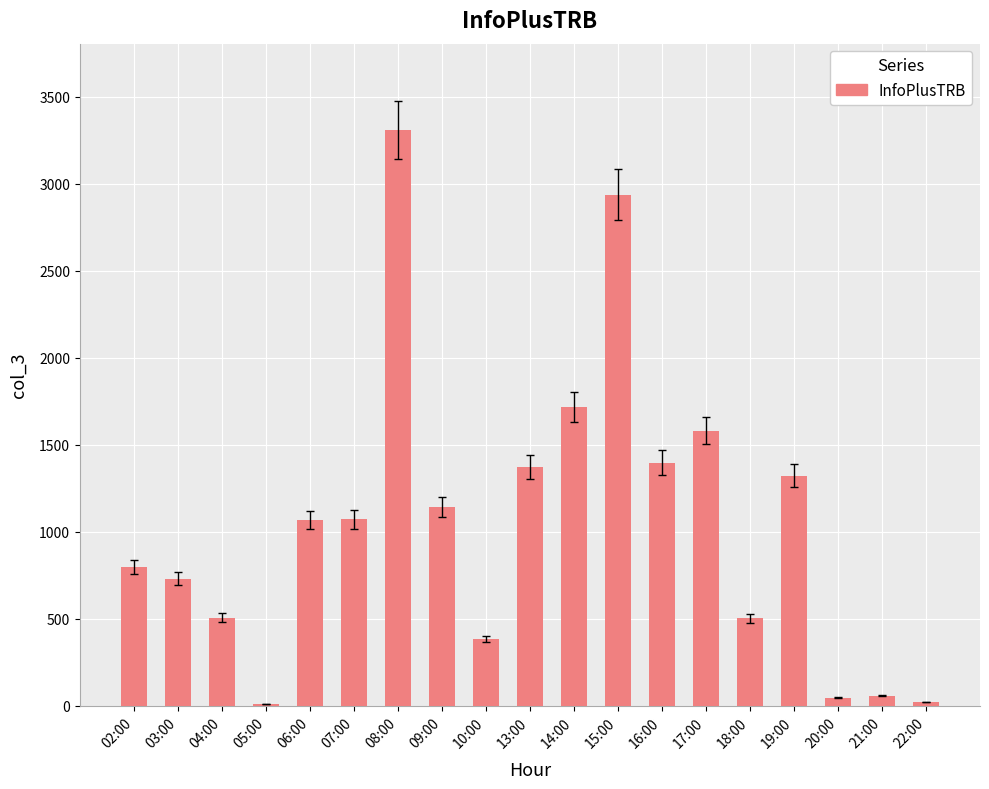

What is the sum of all values?

19959